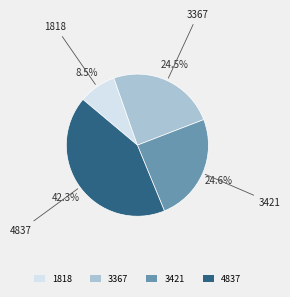

How many segments does this pie chart have?

4